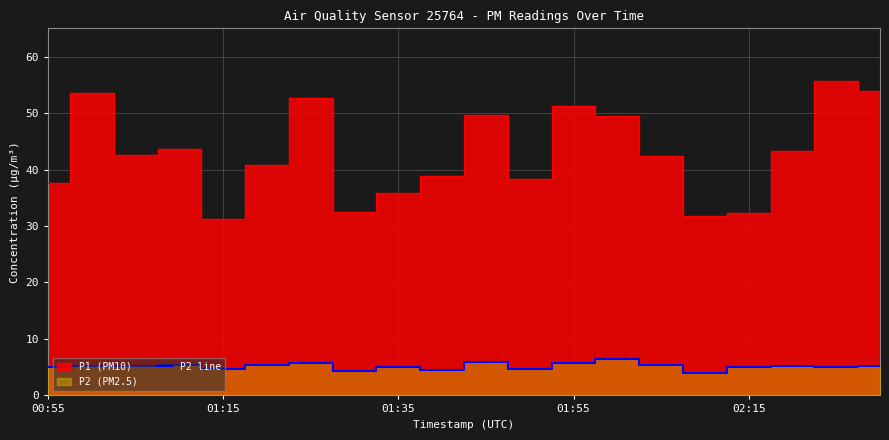

True or false: the data shows 4.7 at 11.

True